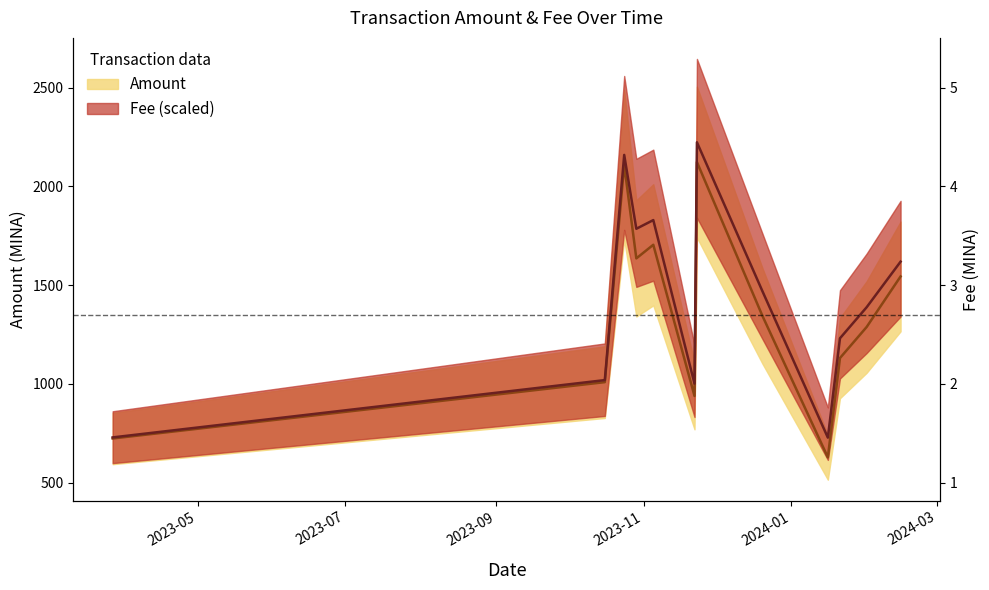

What is the label of the 6th point from the left?

2023-11-22